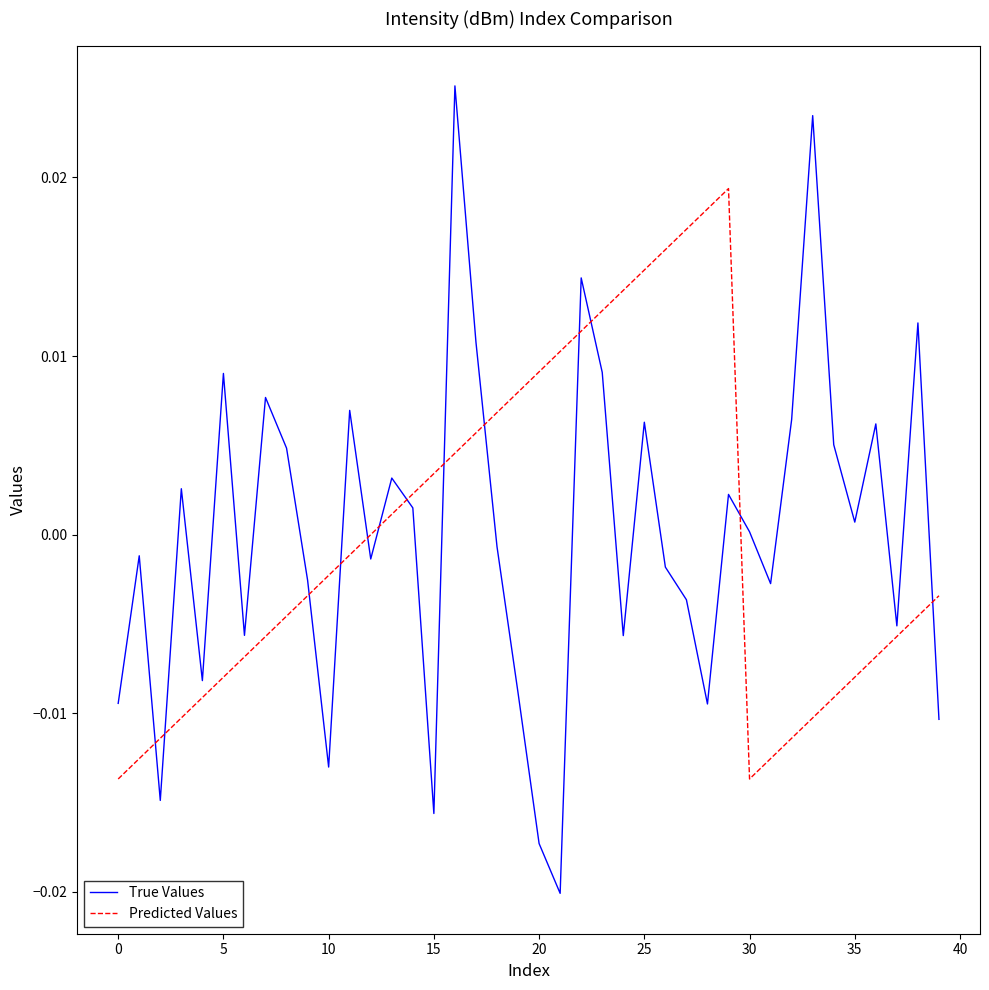

True or false: Predicted Values has more than 2 interior local peaks.

False